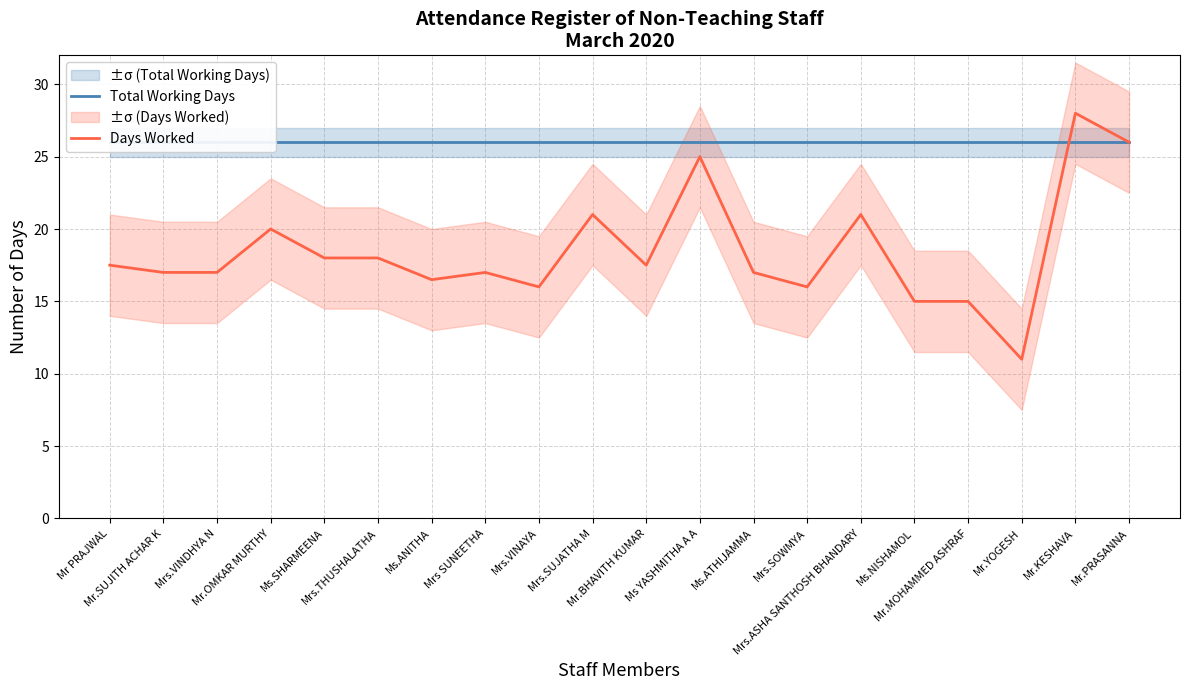

Rank the series by their average value, from lowest to highest.

Days Worked, Total Working Days